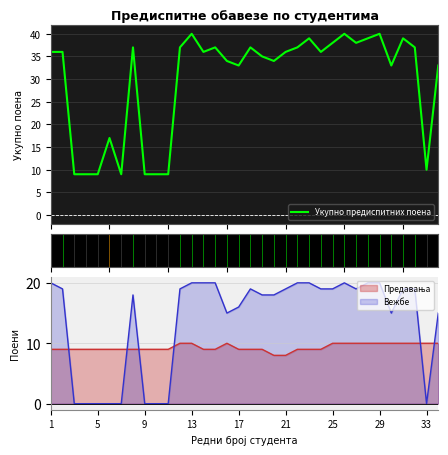

How many data points are above 36?

14